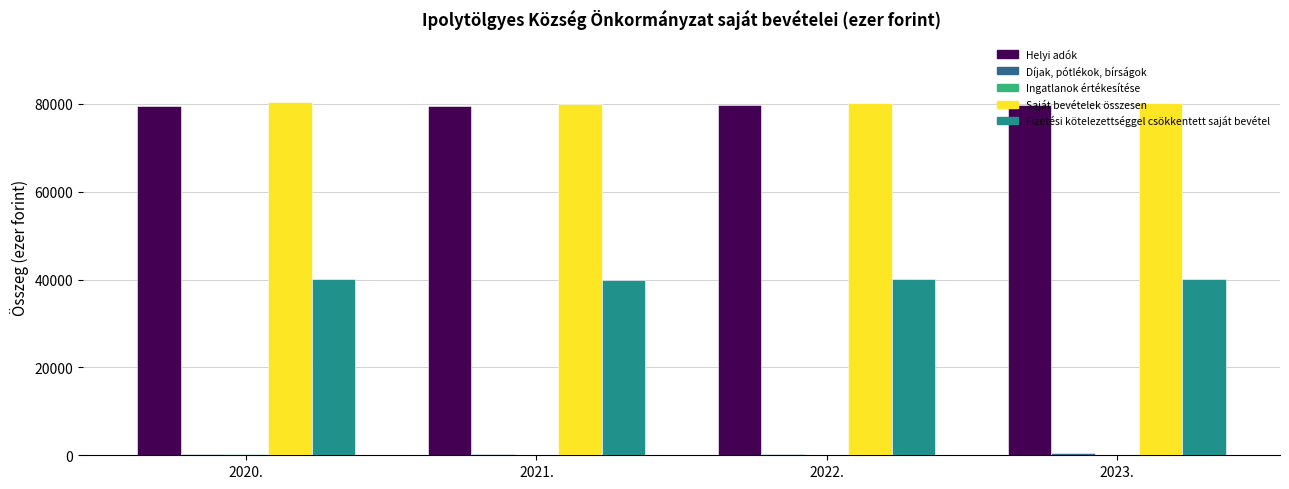

What is the greatest value displayed?

80310